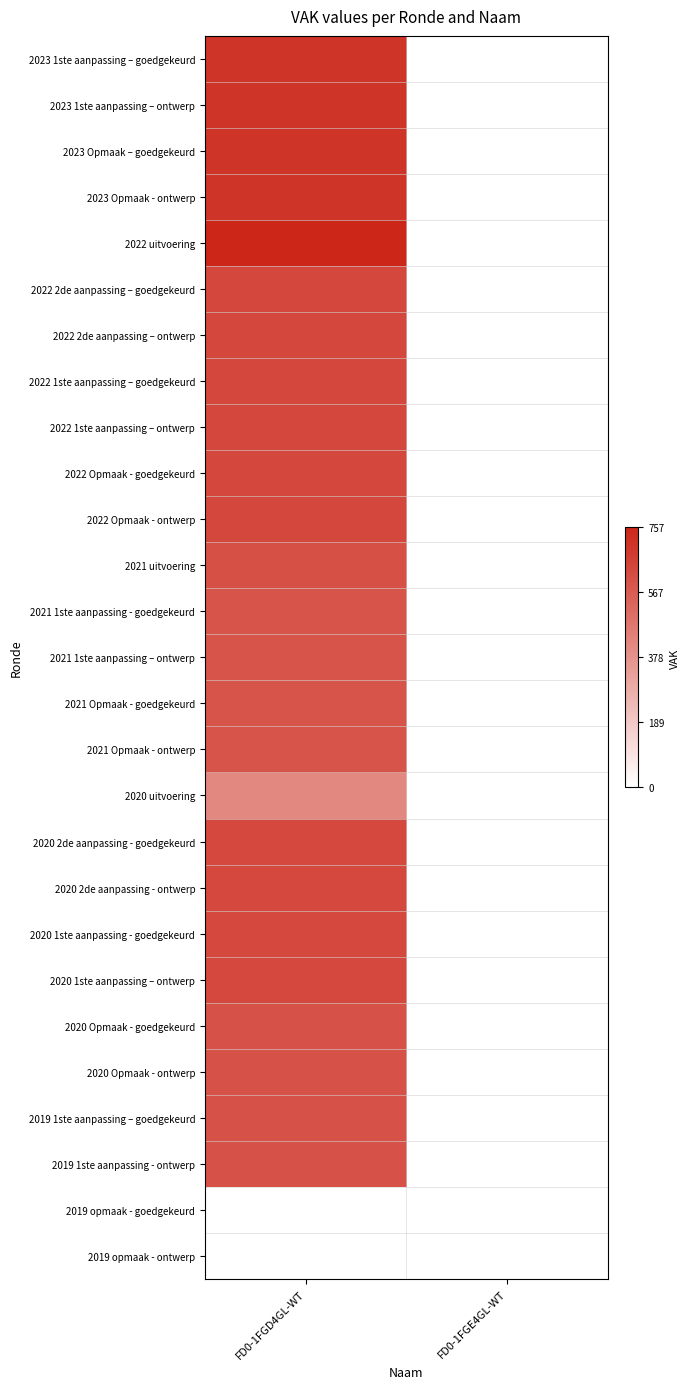

At which category is the sum across all series the highest?

FD0-1FGD4GL-WT